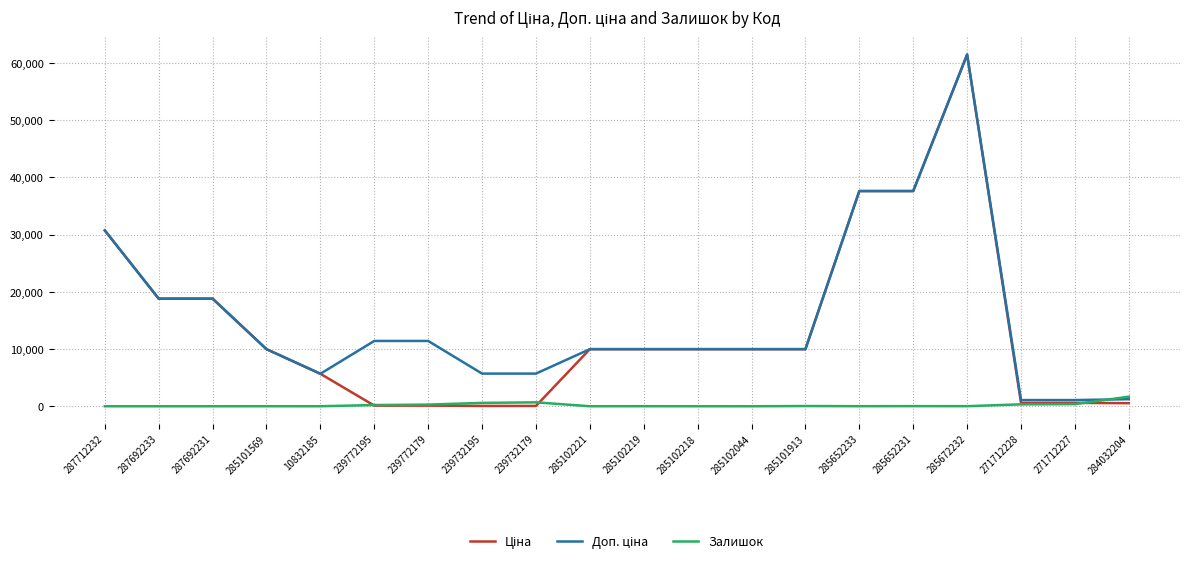

What is the total value across all series at 287692233?

37593.6